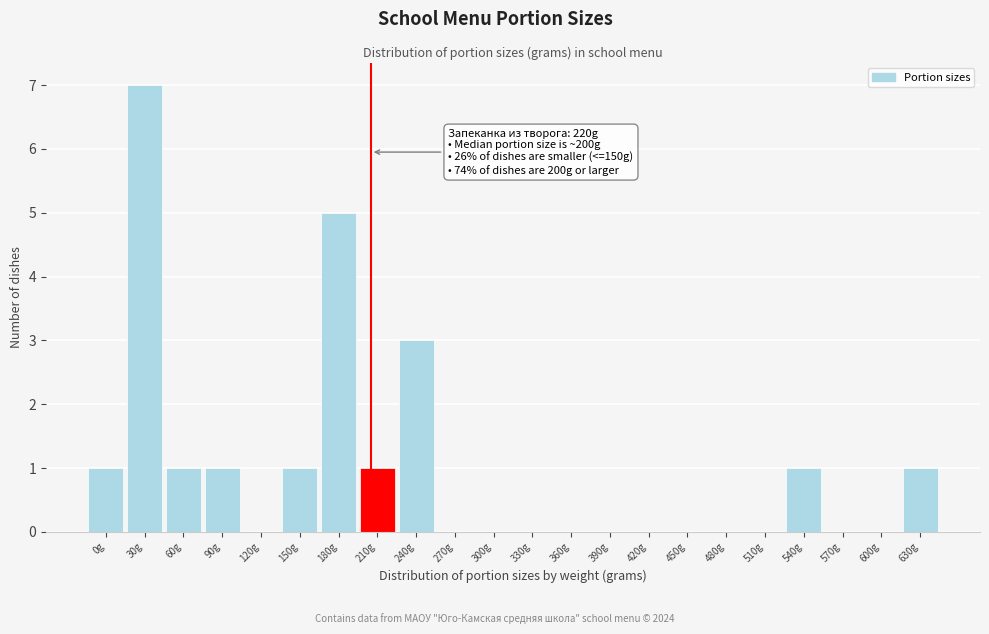

Reading left to right, transcribe all the data shown in this chart.

0g=1	30g=7	60g=1	90g=1	120g=0	150g=1	180g=5	210g=1	240g=3	270g=0	300g=0	330g=0	360g=0	390g=0	420g=0	450g=0	480g=0	510g=0	540g=1	570g=0	600g=0	630g=1